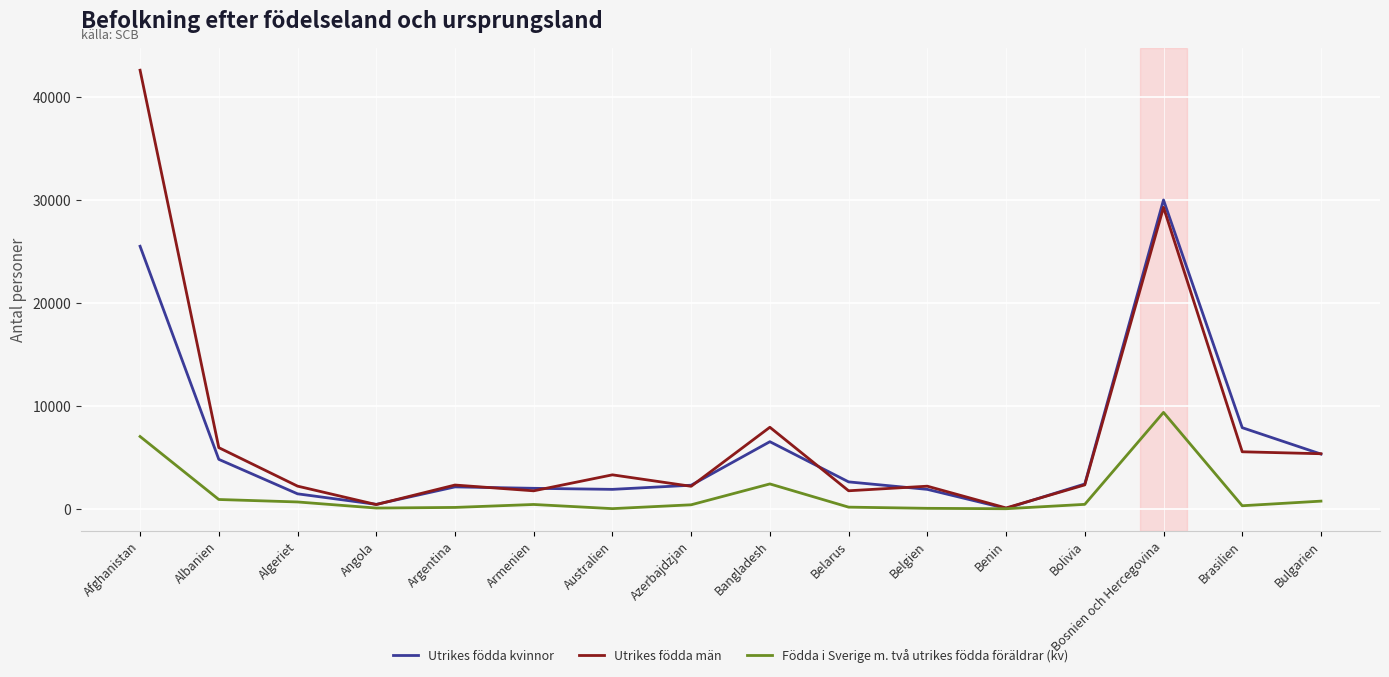

How many distinct data groups are displayed?

3